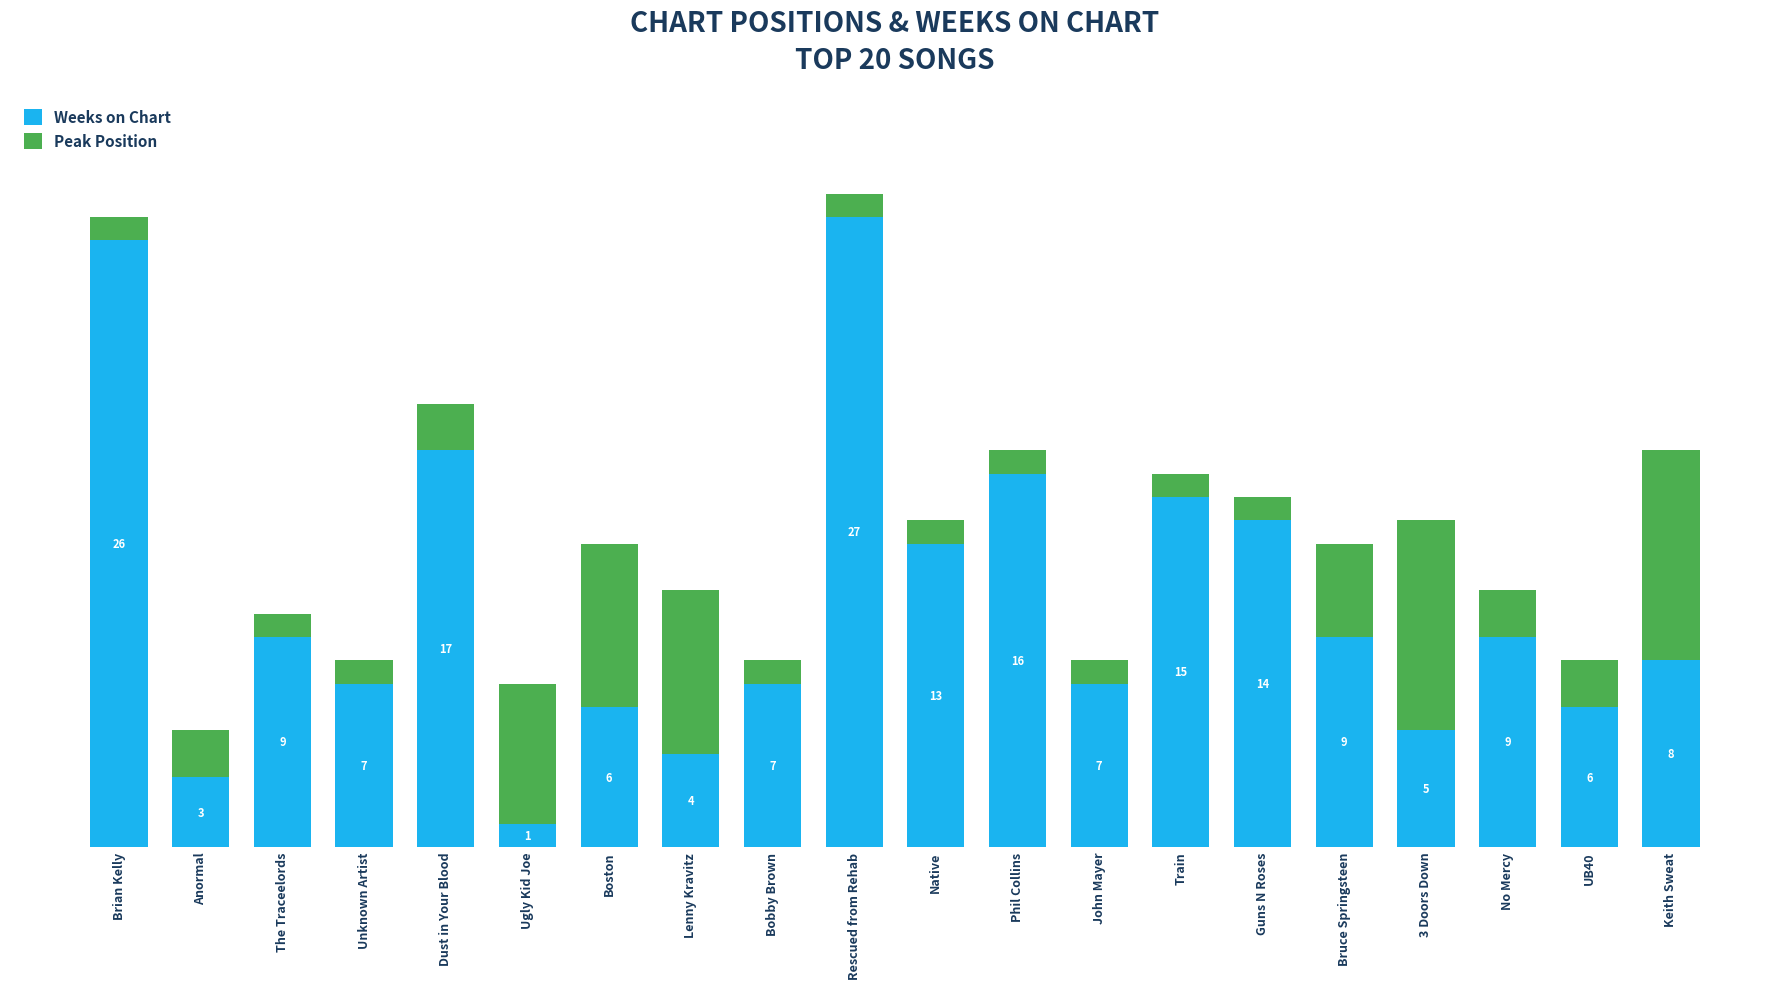

At which label does Weeks on Chart reach its peak?

Rescued from Rehab